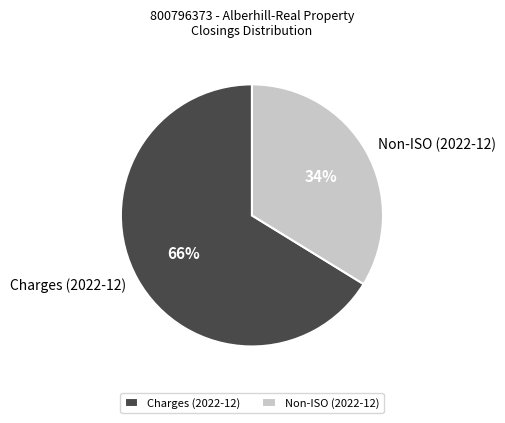

Is the sum of Charges (2022-12) and Non-ISO (2022-12) greater than half?

Yes